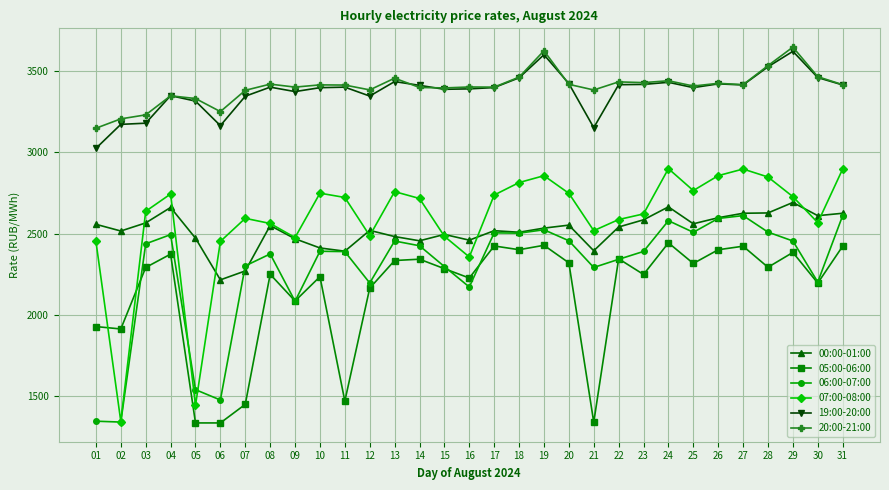

Count the number of categories in the chart.

31